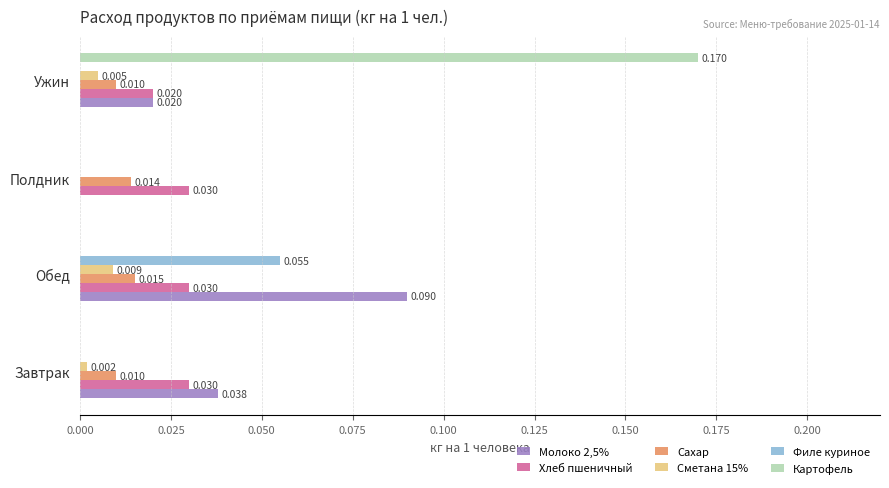

Is the value of Сметана 15% at Ужин greater than the value of Картофель at Полдник?

Yes